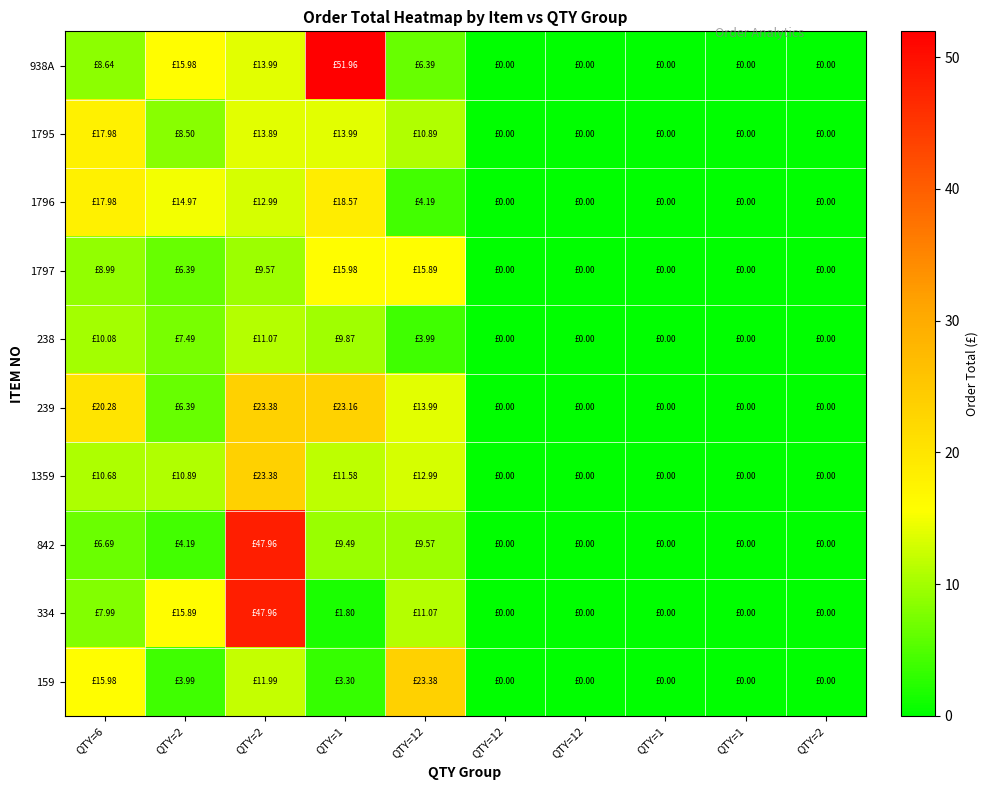

Between QTY=6 and QTY=1, which is larger?

QTY=6